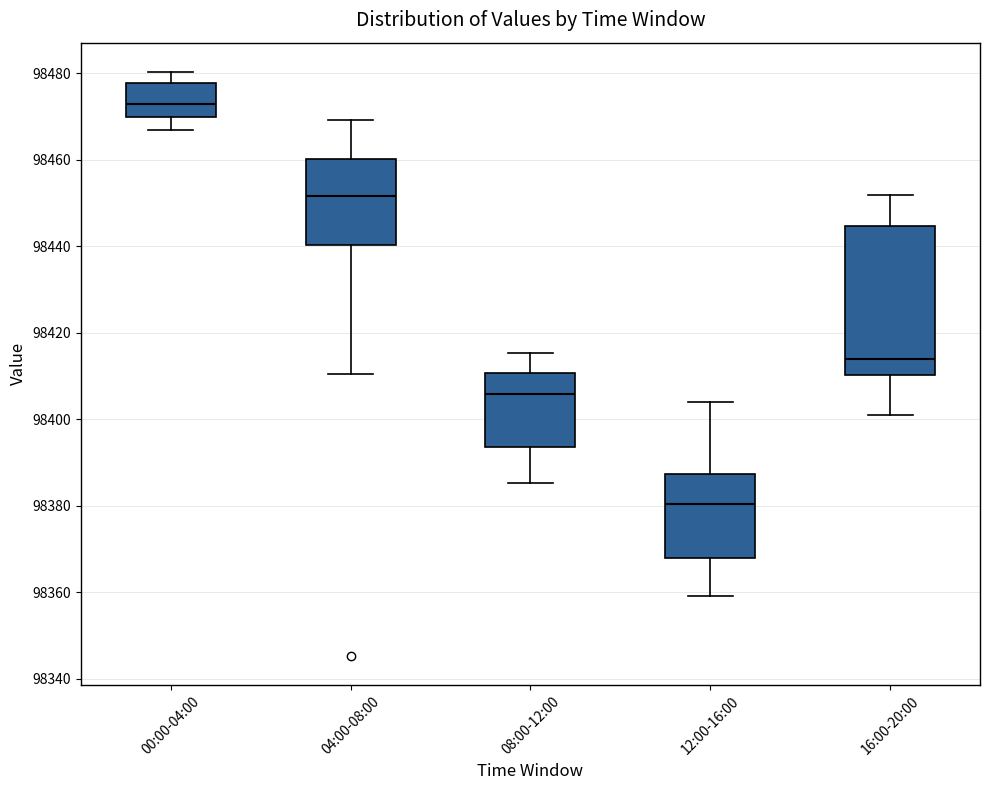

Where is the upper edge of the box for 08:00-12:00 on the y-axis? The values are not printed on the chart, so give them approximately, as read against the axis.

98410